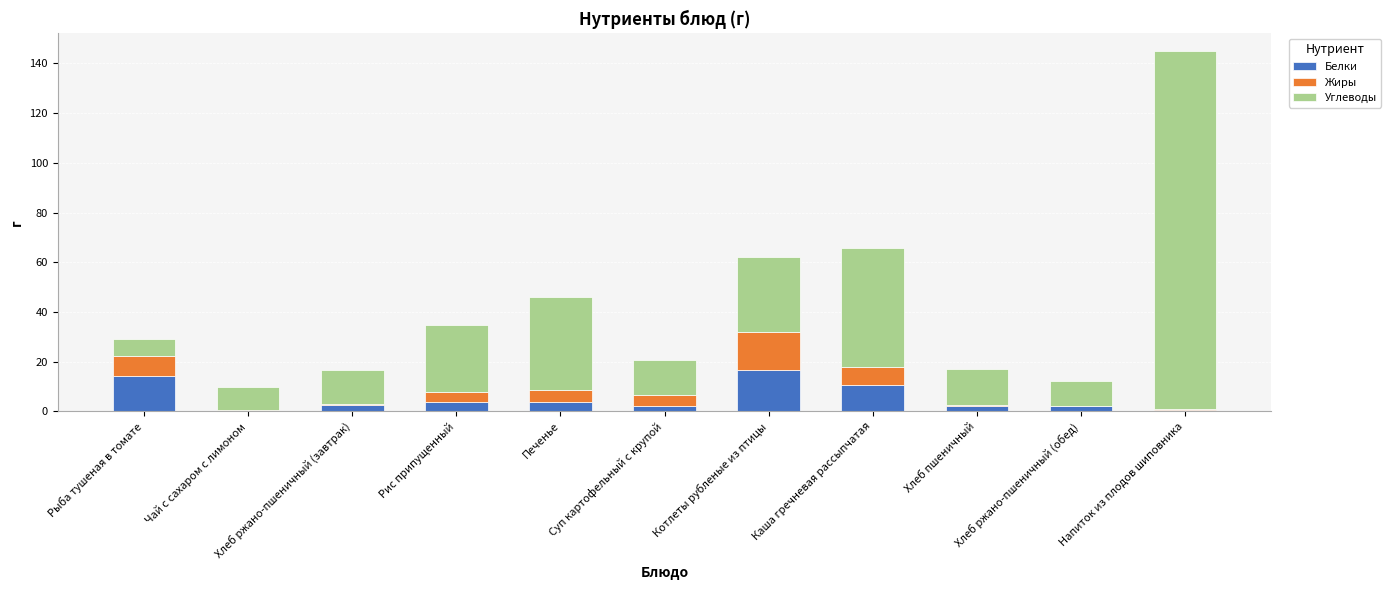

What is the highest value of the Белки series?

16.6